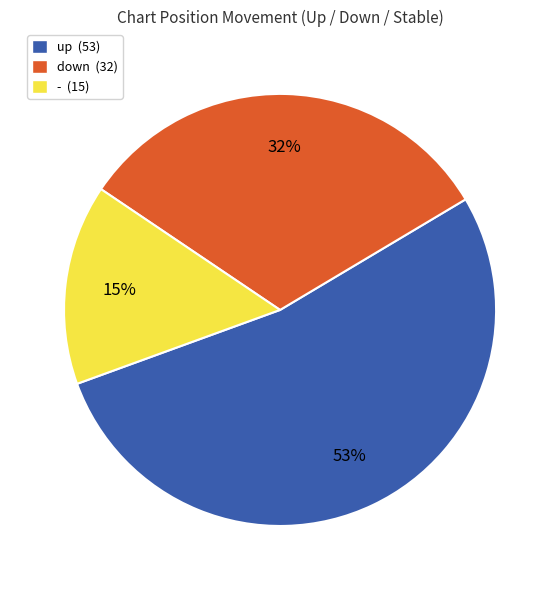

To the nearest percent, what is the average slice percentage?

33%